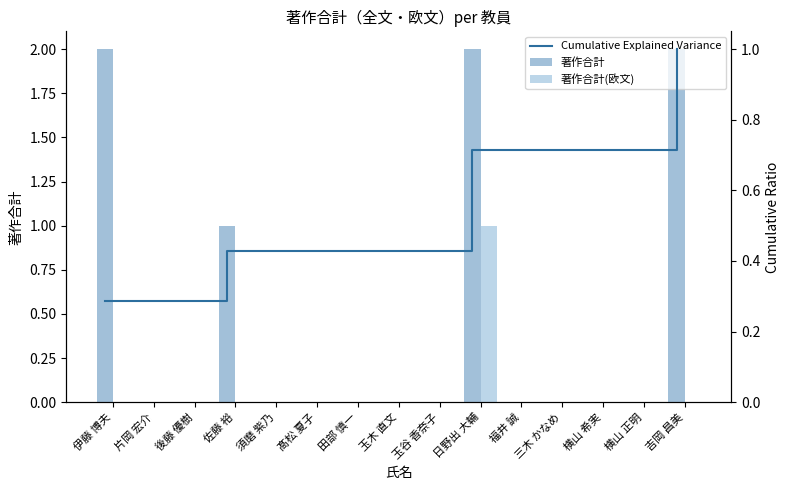

Reading left to right, what are all the values shown in this chart?

著作合計: 2.0	0.0	0.0	1.0	0.0	0.0	0.0	0.0	0.0	2.0	0.0	0.0	0.0	0.0	2.0
著作合計(欧文): 0.0	0.0	0.0	0.0	0.0	0.0	0.0	0.0	0.0	1.0	0.0	0.0	0.0	0.0	0.0
Cumulative Explained Variance: 0.3	0.3	0.3	0.4	0.4	0.4	0.4	0.4	0.4	0.7	0.7	0.7	0.7	0.7	1.0